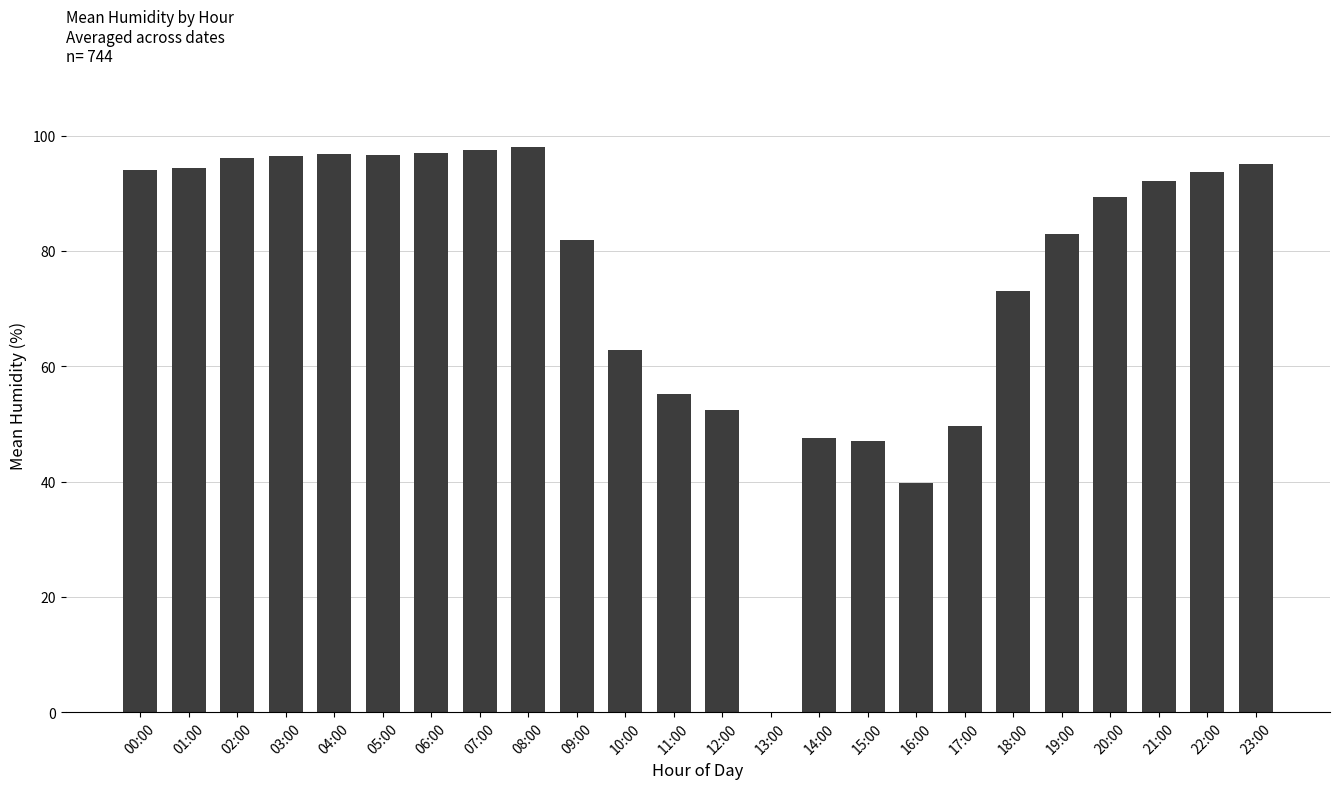

Which has a higher value, 18:00 or 19:00?

19:00